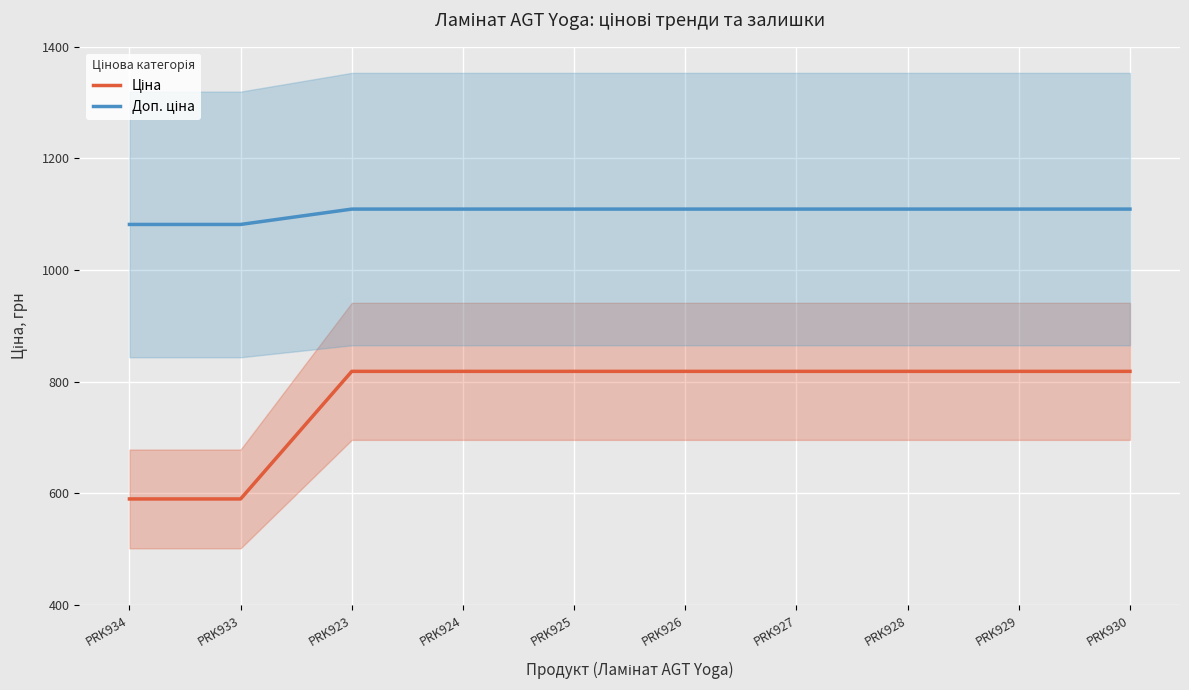

How many lines are shown in the chart?

2